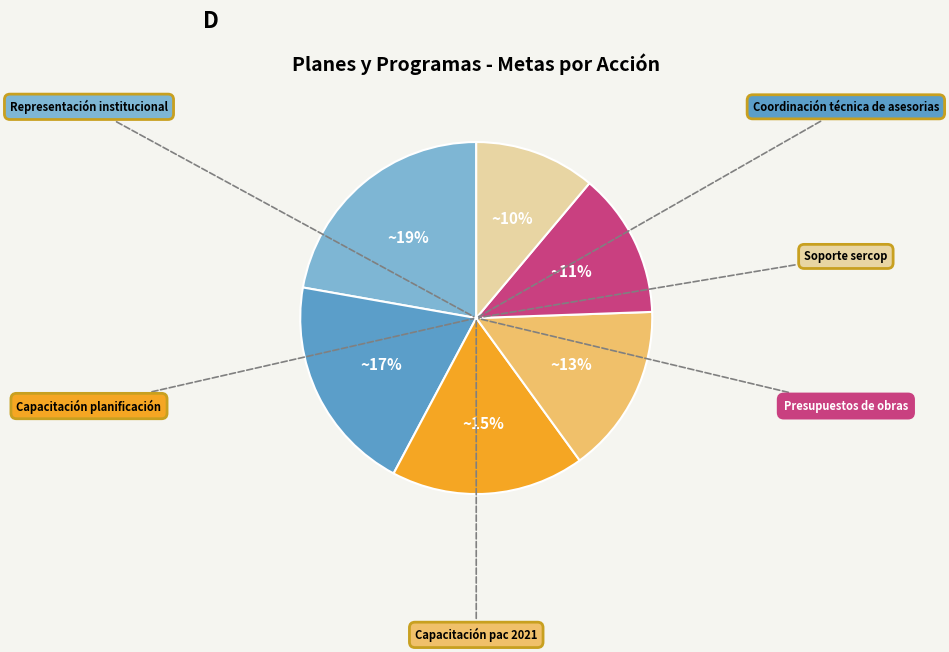

What percentage is the Presupuestos de obras slice, to the nearest percent?

13%